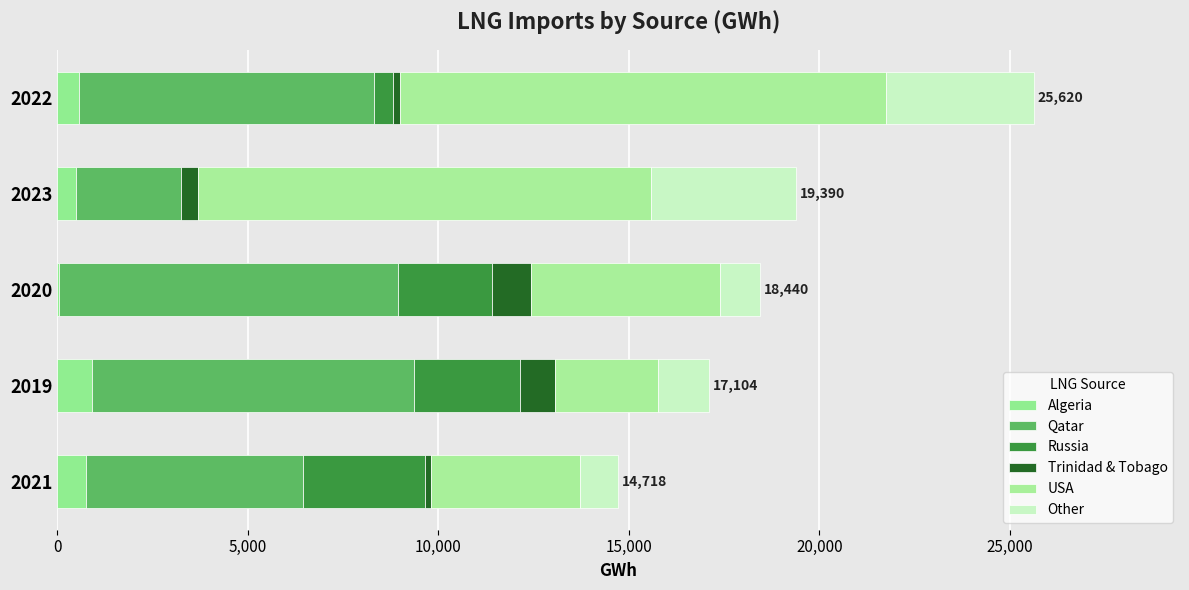

How many categories are shown in the chart?

5